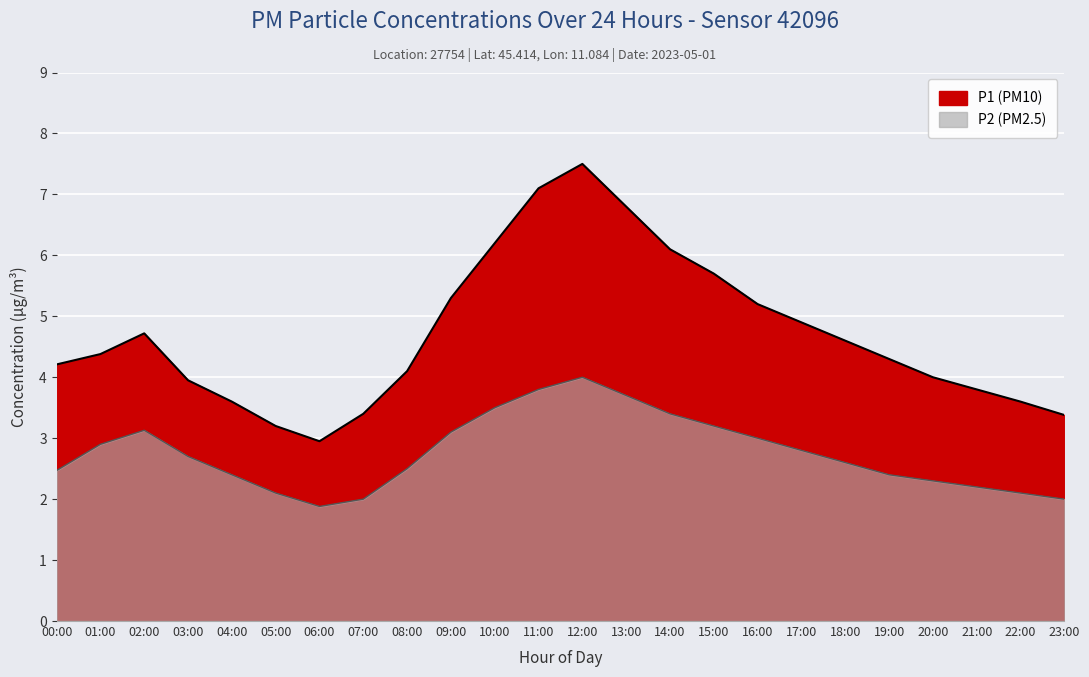

Which series has the largest range (max minus min)?

P1